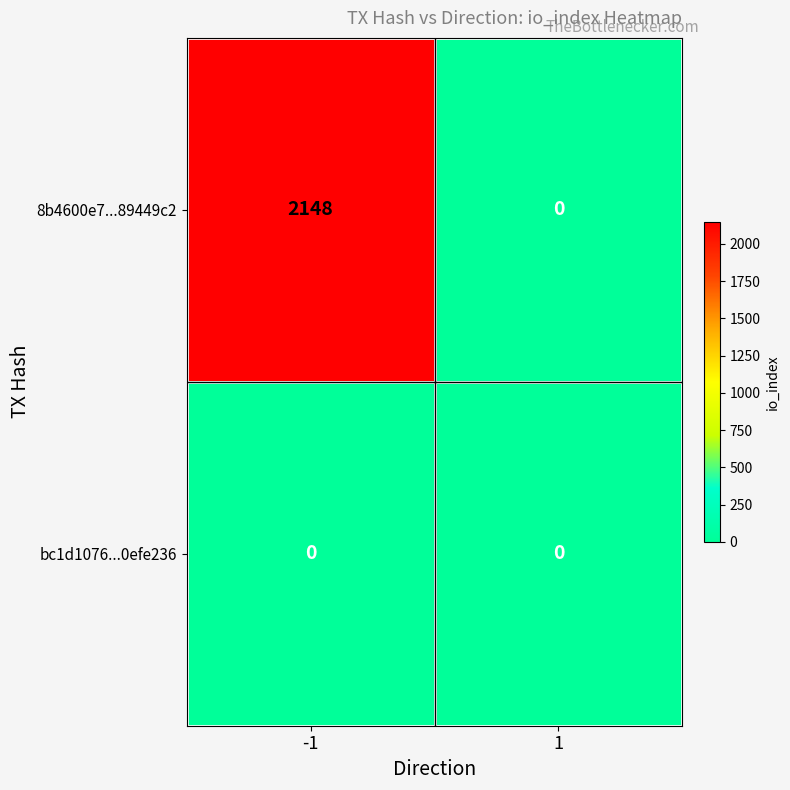

Reading left to right, transcribe all the data shown in this chart.

8b4600e7...89449c2: -1=2148	1=0
bc1d1076...0efe236: -1=0	1=0